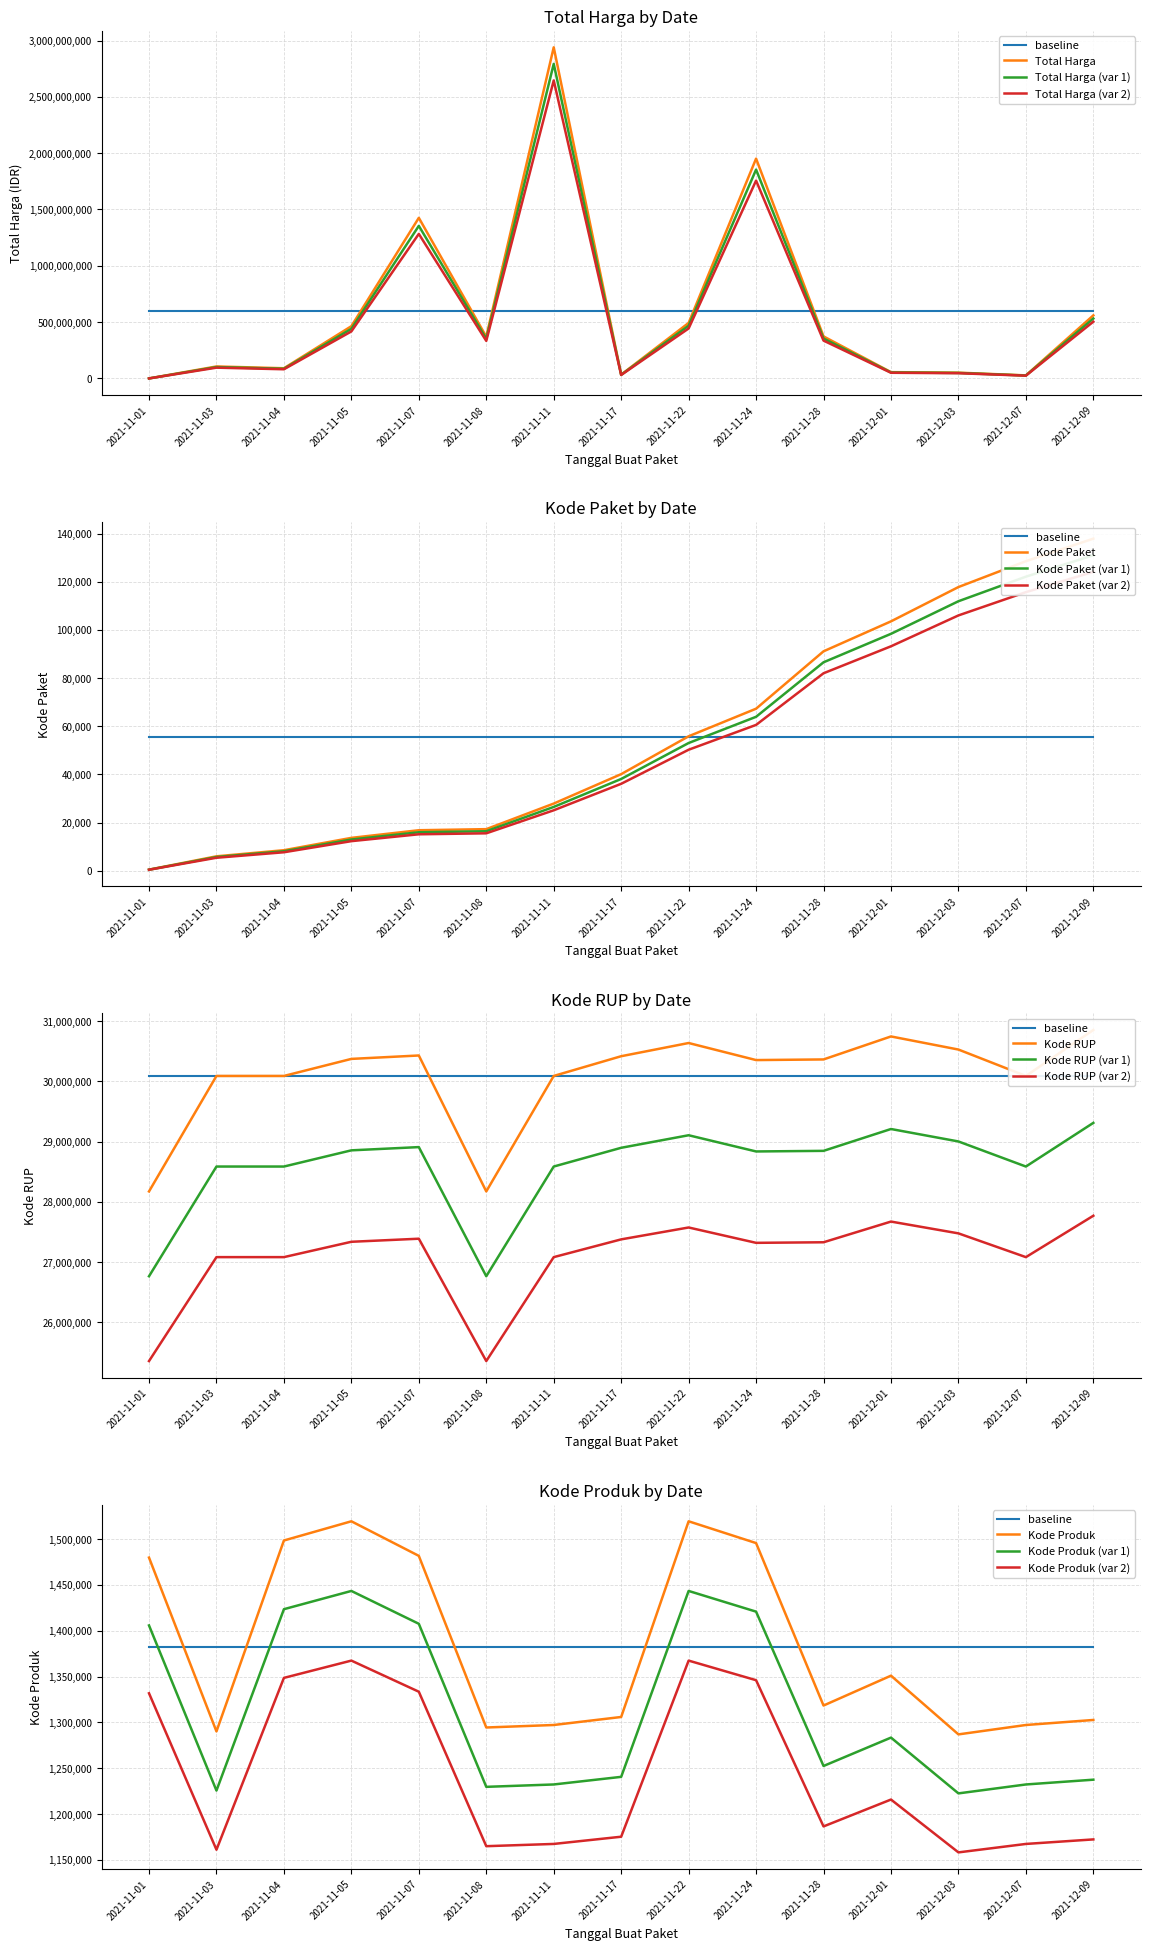

What is the spread (max minus min) of values at 2021-11-07?

1283264287.0